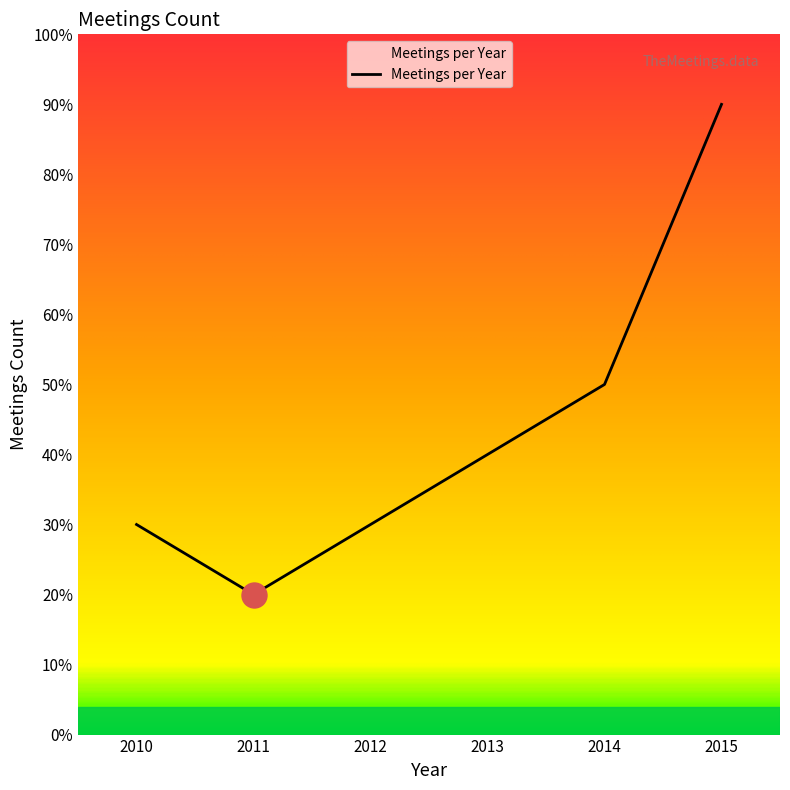

Which label corresponds to the largest value in the chart?

2015